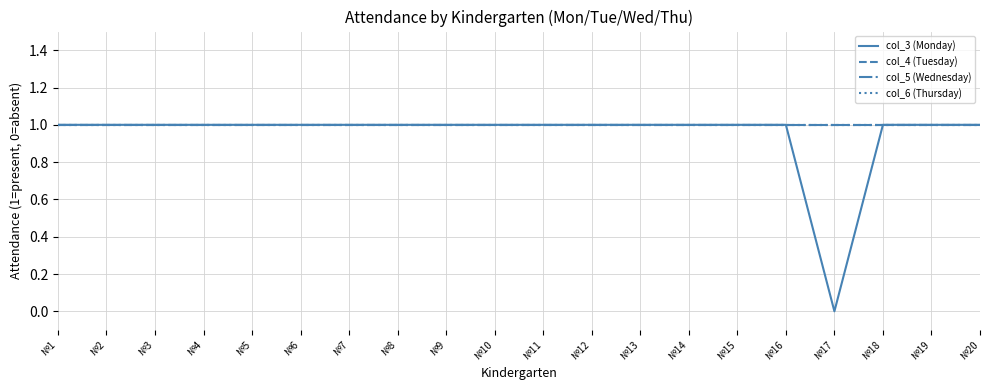

True or false: col_6 (Thursday) has a value of 1 at №8.

True